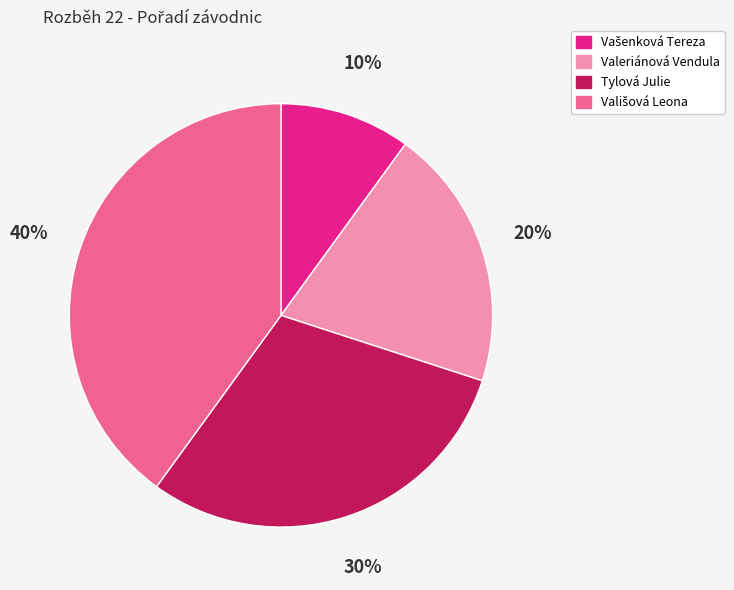

Does any single category account for the majority?

No